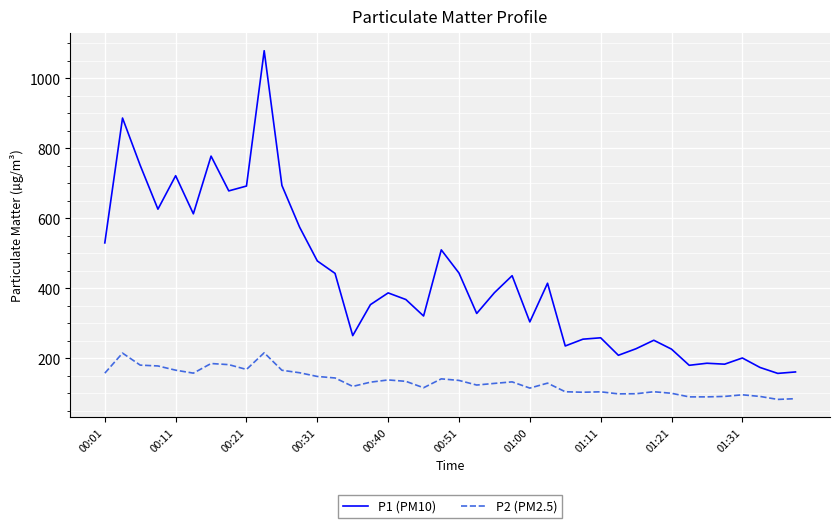

List the series in order of their overall mean, lowest first.

P2 (PM2.5), P1 (PM10)